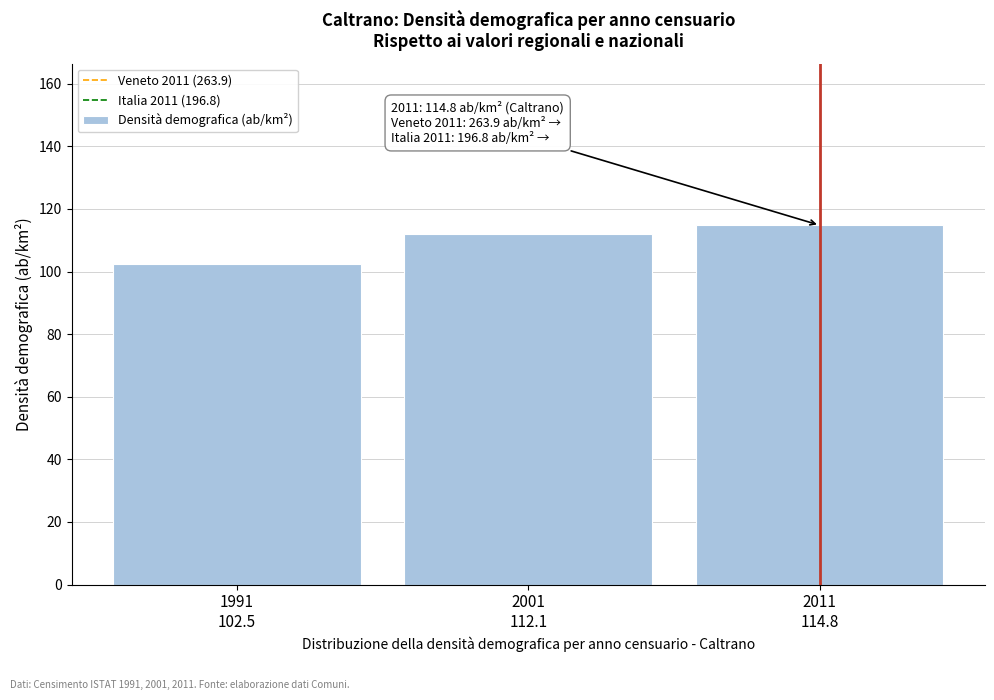

Reading left to right, list all the values displayed in this chart.

102.5	112.1	114.8